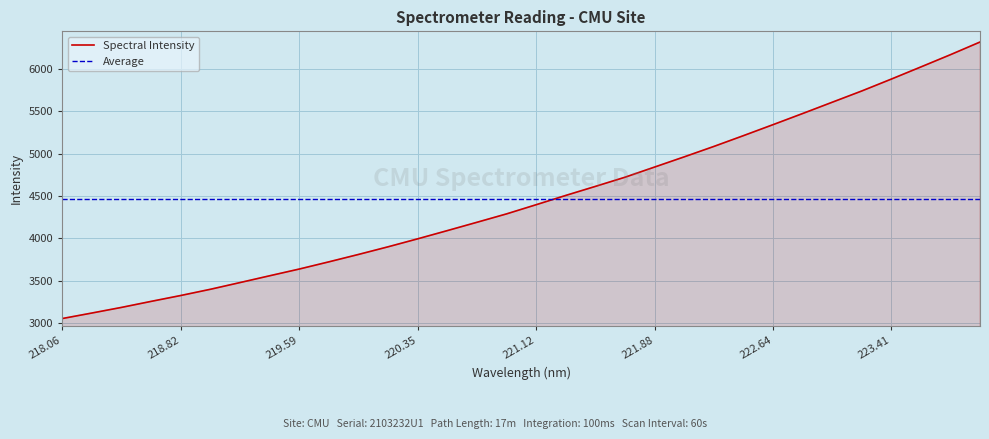

Approximately how many times larger is the value at 220.1623 compared to 220.7354?

0.9